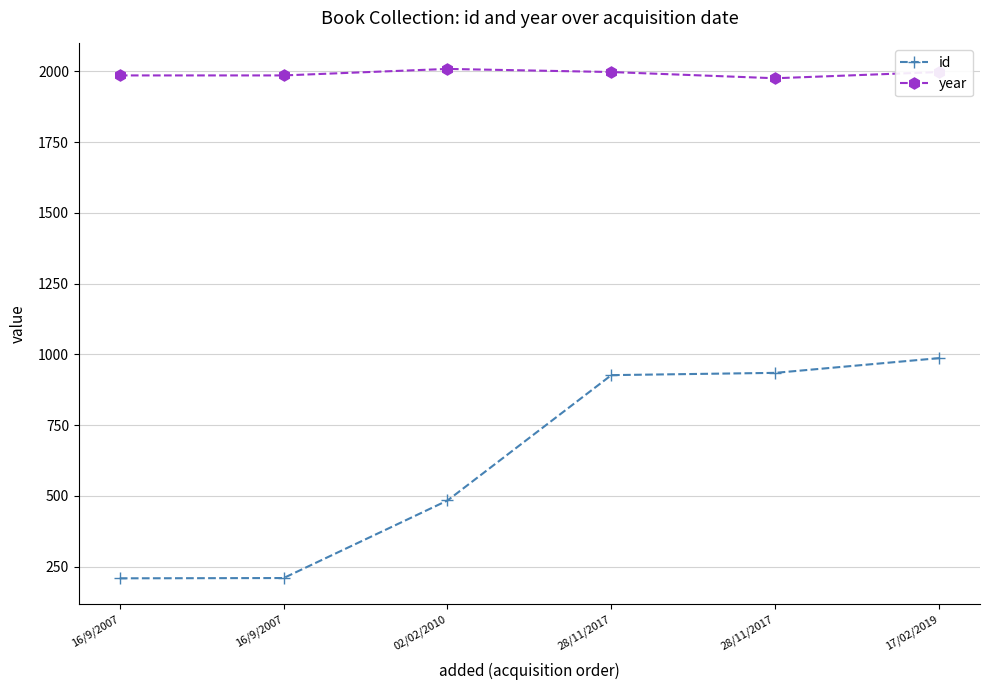

How many lines are shown in the chart?

2